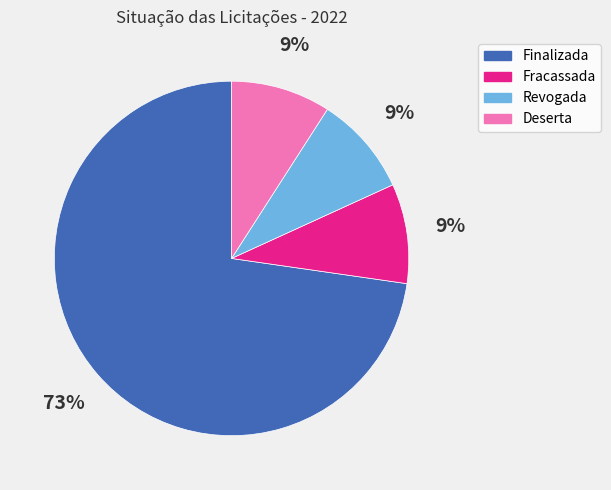

To the nearest percent, what portion does Fracassada represent?

9%